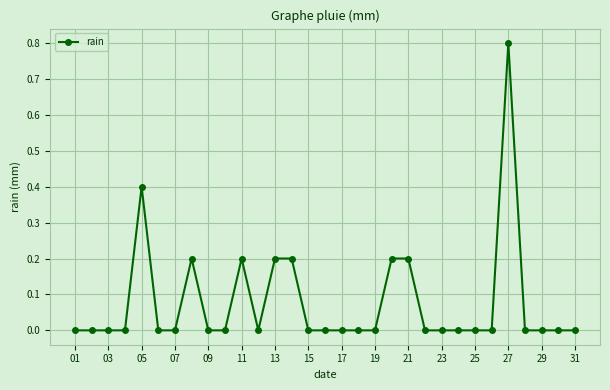

What is the sum of all values?

2.4